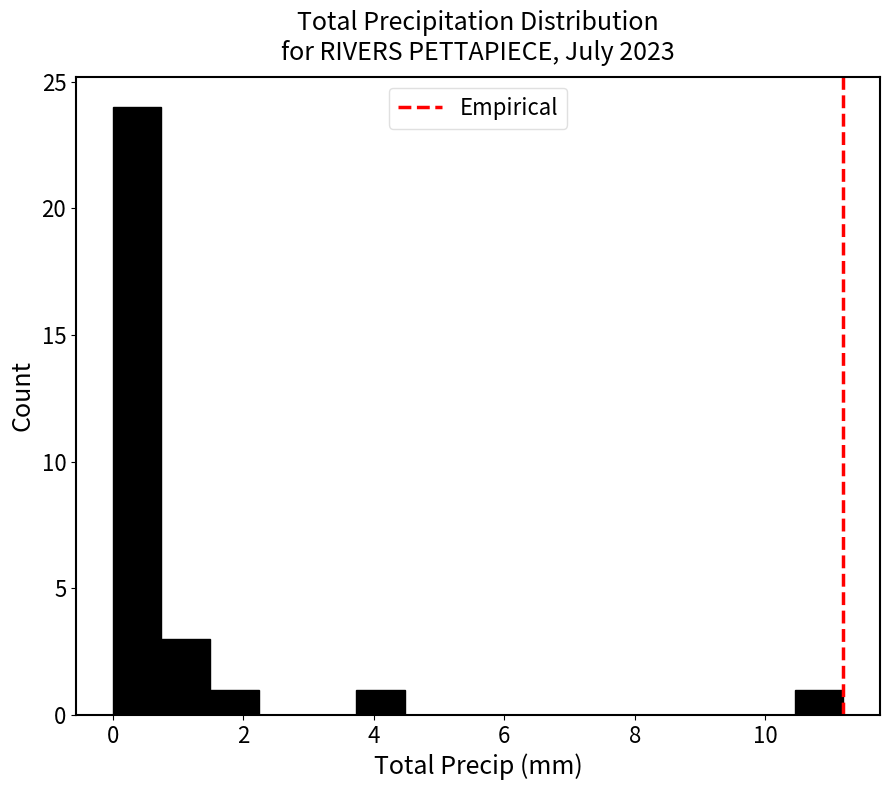

Read against the x-axis, roughly where is the centre of the tallest bar?

0.4